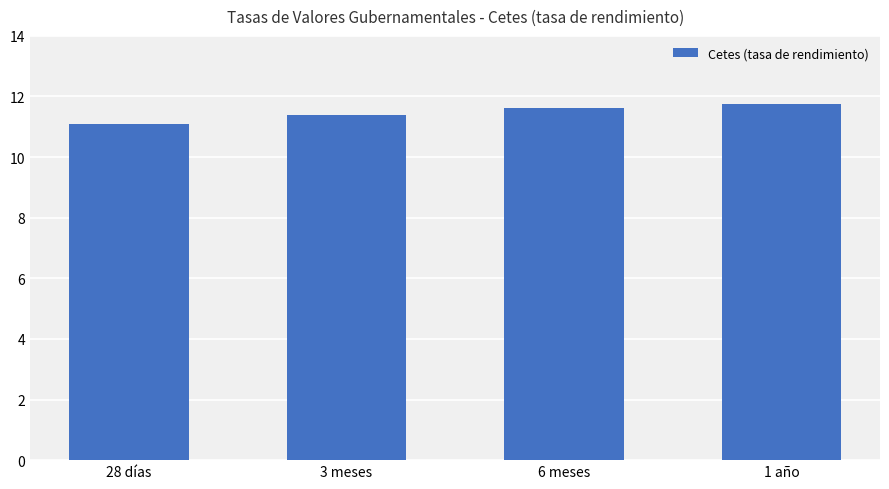

Reading left to right, transcribe all the data shown in this chart.

11.1	11.4	11.6	11.7